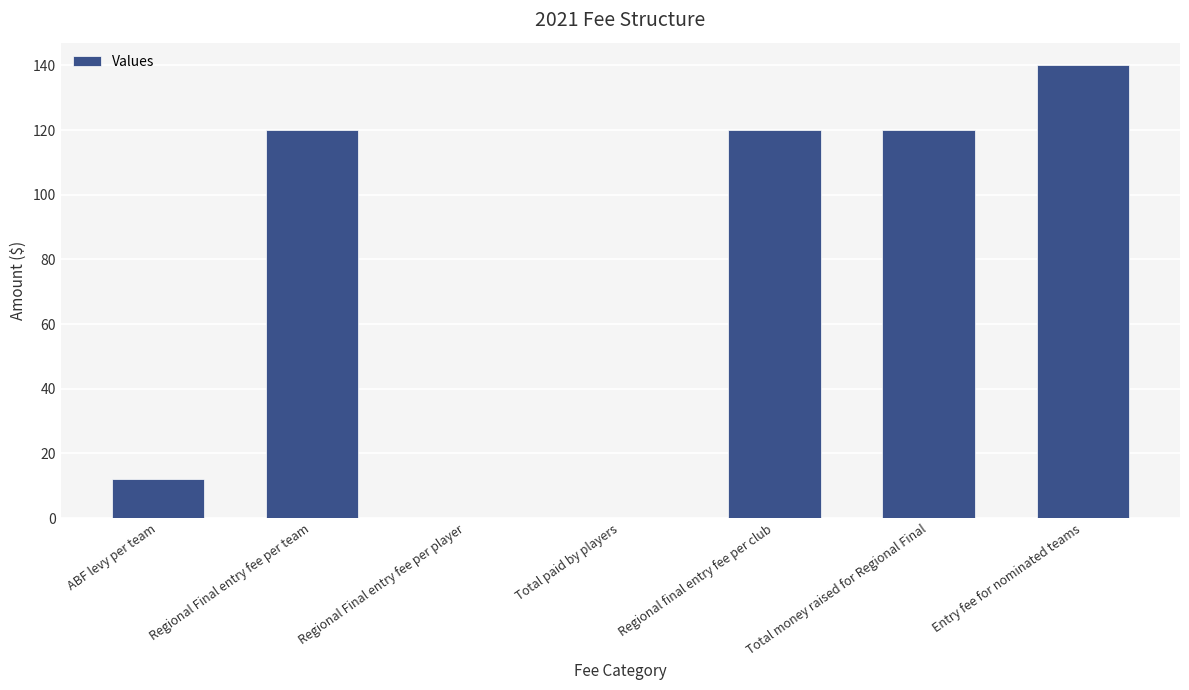

What value does the data have at Regional final entry fee per club, to the nearest 10?

120